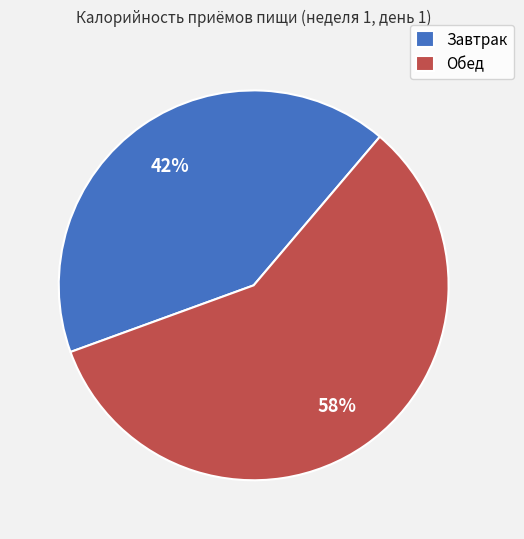

Between Завтрак and Обед, which is larger?

Обед